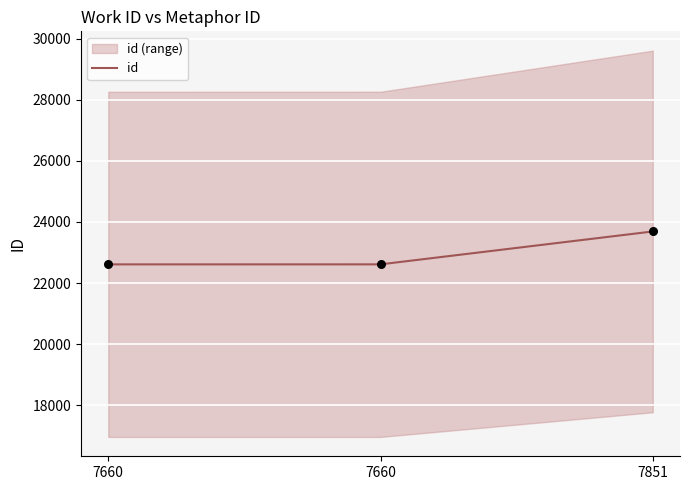

Which has a higher value, 7660 or 7851?

7851